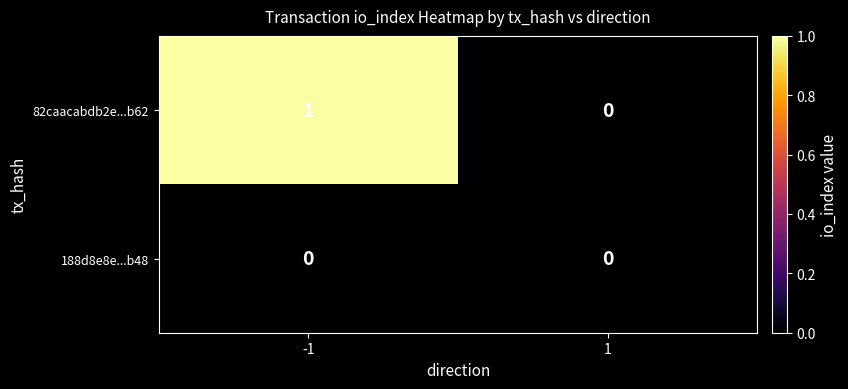

List the labels in order of 82caacabdb2e...b62 value, smallest first.

1, -1